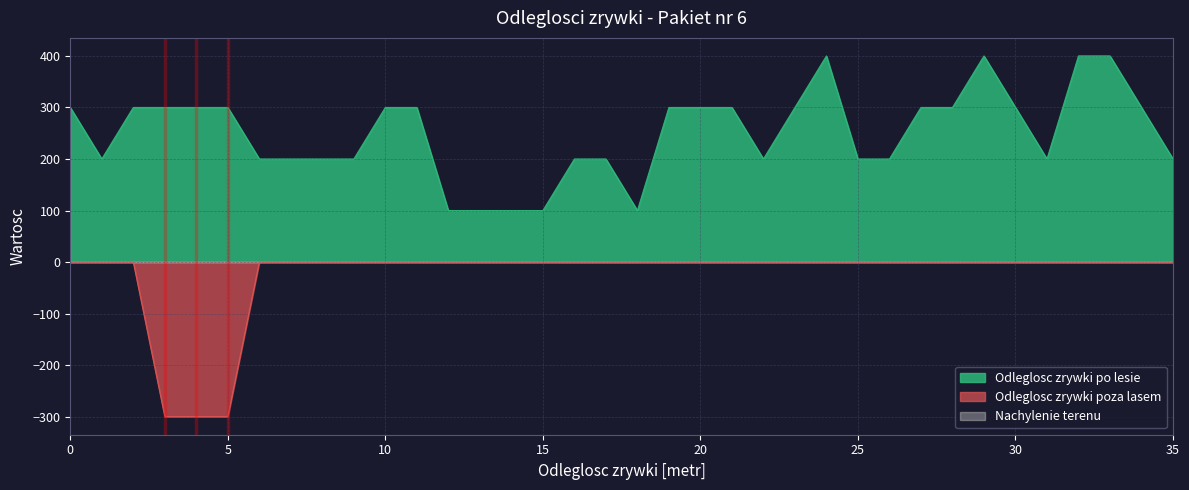

Between 13 and 19, which series saw the biggest shift?

Odleglosc zrywki po lesie